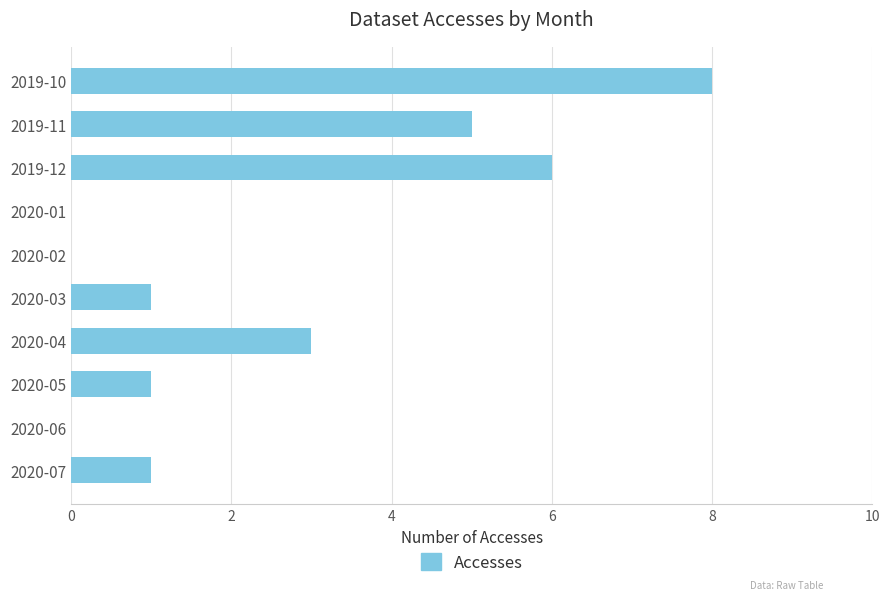

How many categories are shown in the chart?

10